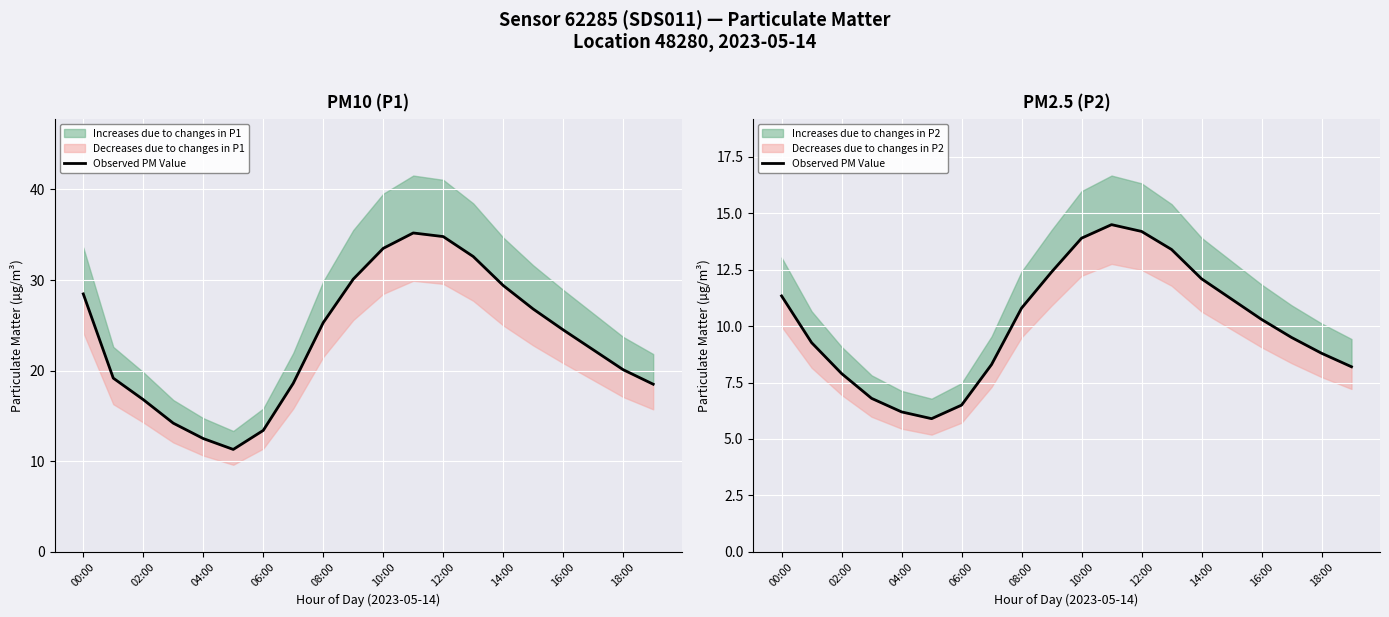

What position from the left is 18:00?

10